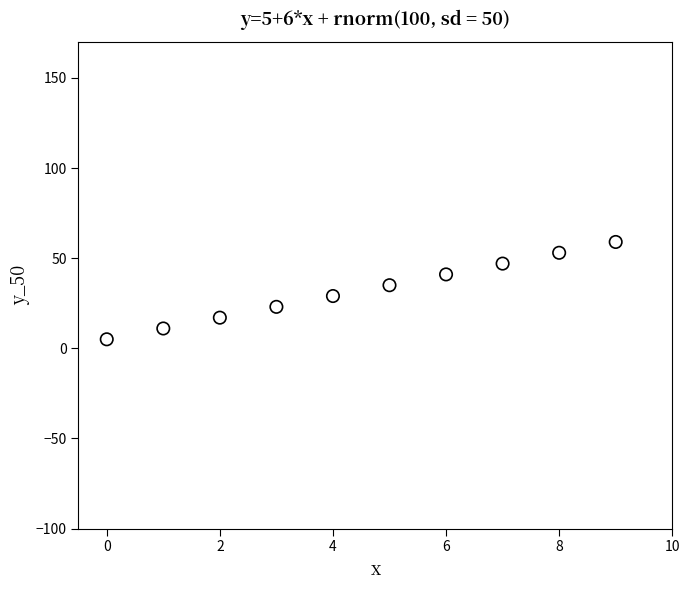

What is the average Y value?

32